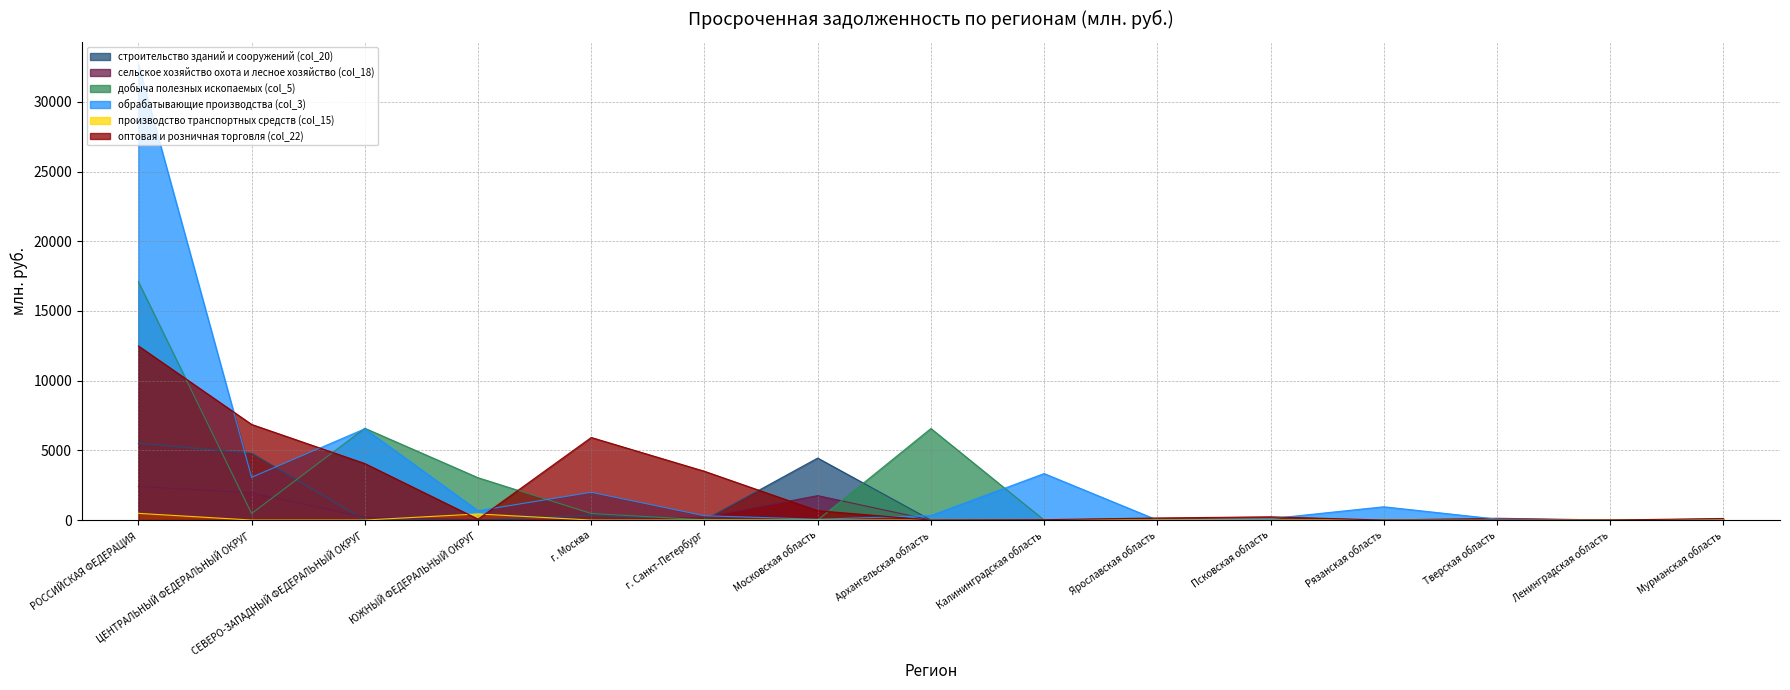

List the labels in order of оптовая и розничная торговля (col_22) value, largest first.

РОССИЙСКАЯ ФЕДЕРАЦИЯ, ЦЕНТРАЛЬНЫЙ ФЕДЕРАЛЬНЫЙ ОКРУГ, г. Москва, СЕВЕРО-ЗАПАДНЫЙ ФЕДЕРАЛЬНЫЙ ОКРУГ, г. Санкт-Петербург, Московская область, Псковская область, Ярославская область, Мурманская область, ЮЖНЫЙ ФЕДЕРАЛЬНЫЙ ОКРУГ, Калининградская область, Ленинградская область, Архангельская область, Рязанская область, Тверская область